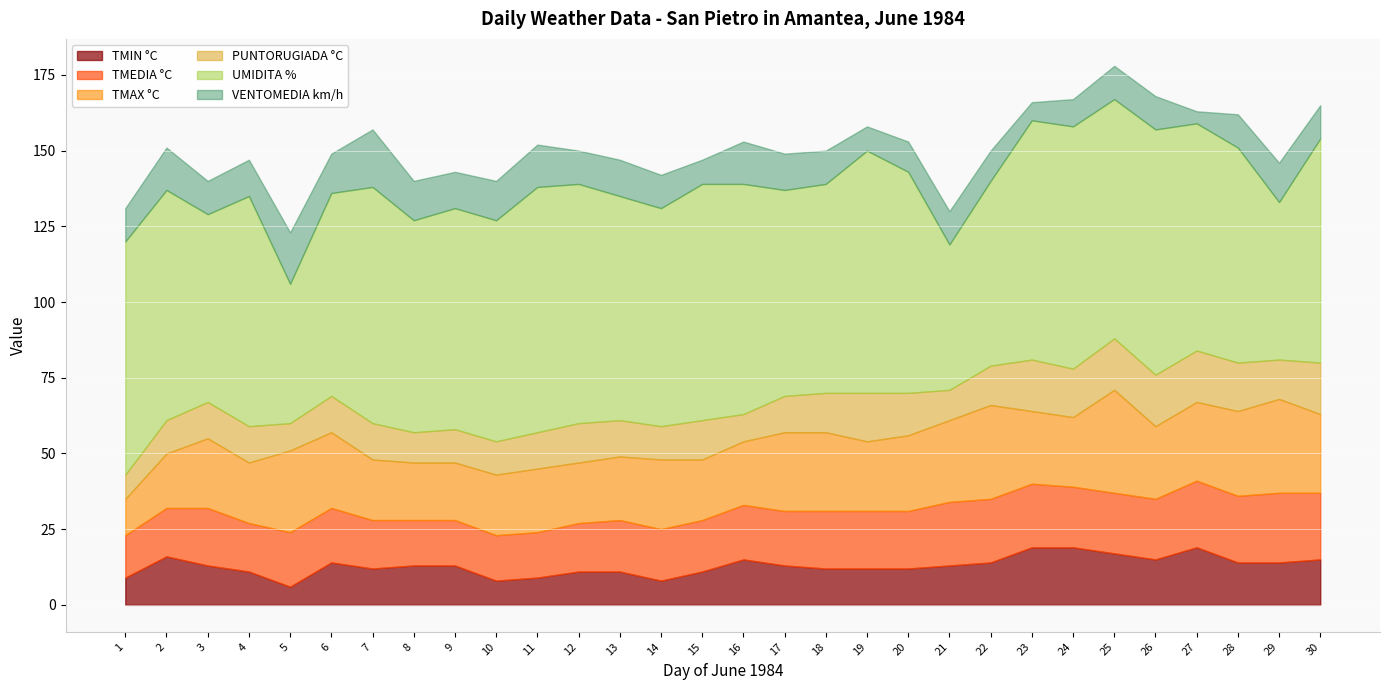

Which label corresponds to the largest value in the chart?

11